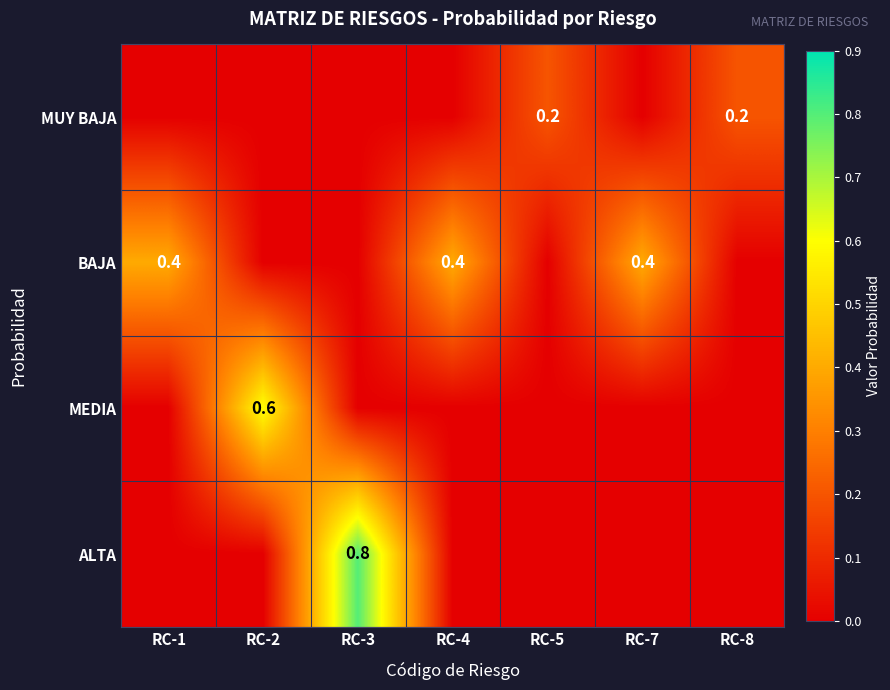

Is it true that BAJA equals 0.2 at RC-7?

False